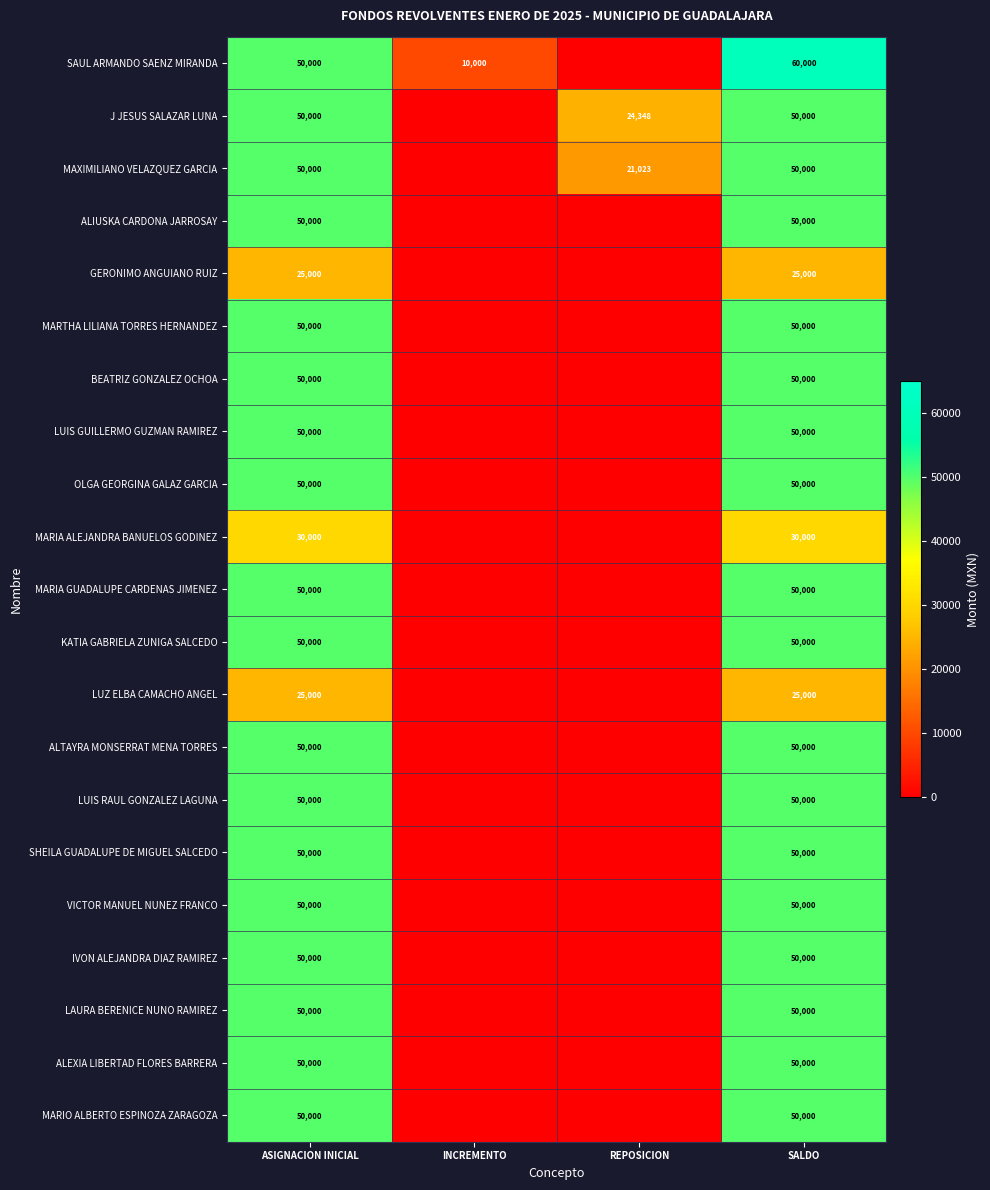

The value of J JESUS SALAZAR LUNA at SALDO is 34809. True or false?

False